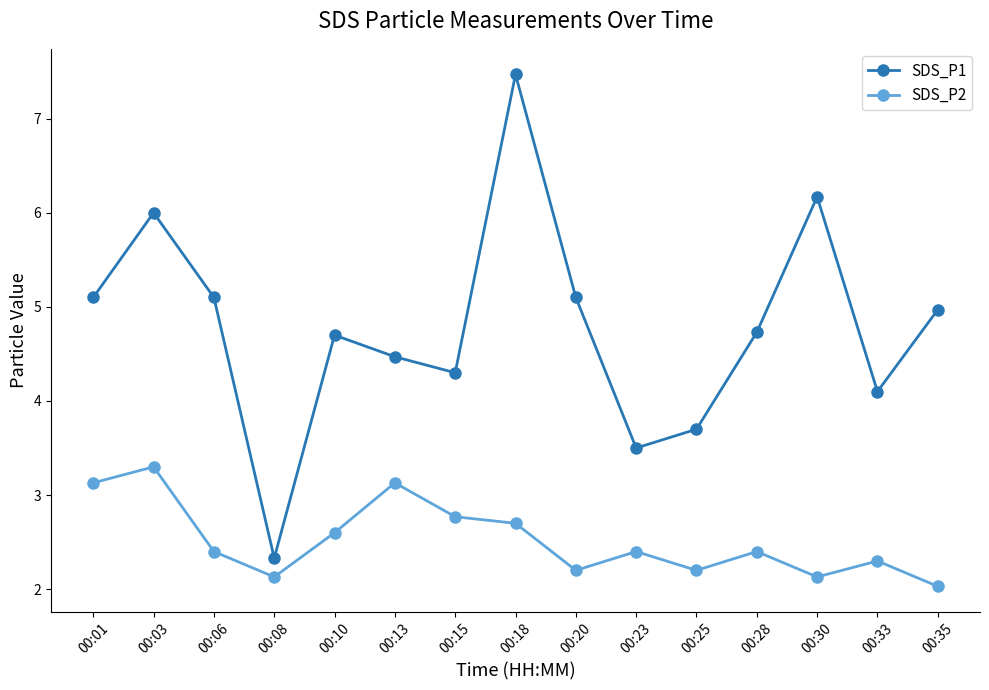

True or false: SDS_P1 and SDS_P2 cross at least once.

False